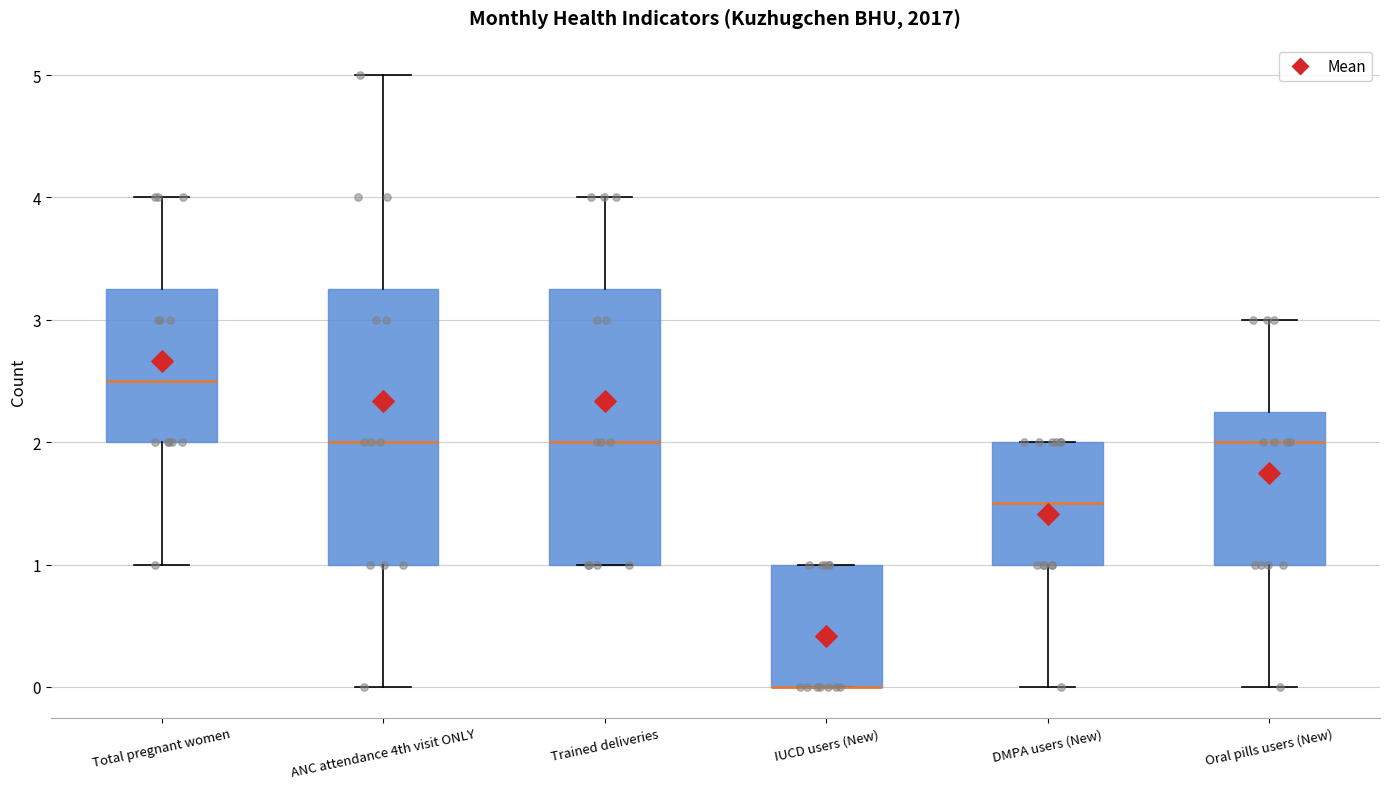

Reading left to right, transcribe this box plot: for each box, give where its median line is, the range the box spans, and where its two whiskers end, as read against the y-axis. The values are not printed on the chart, so give them approximately, as read against the axis.

Total pregnant women: median 2.5, box 2.0 to 3.3, whiskers 1.0 to 4.0
ANC attendance 4th visit ONLY: median 2.0, box 1.0 to 3.3, whiskers 0.0 to 5.0
Trained deliveries: median 2.0, box 1.0 to 3.3, whiskers 1.0 to 4.0
IUCD users (New): median 0.0 (drawn on the box's lower edge), box 0.0 to 1.0, whiskers 0.0 to 1.0
DMPA users (New): median 1.5, box 1.0 to 2.0, whiskers 0.0 to 2.0
Oral pills users (New): median 2.0, box 1.0 to 2.3, whiskers 0.0 to 3.0